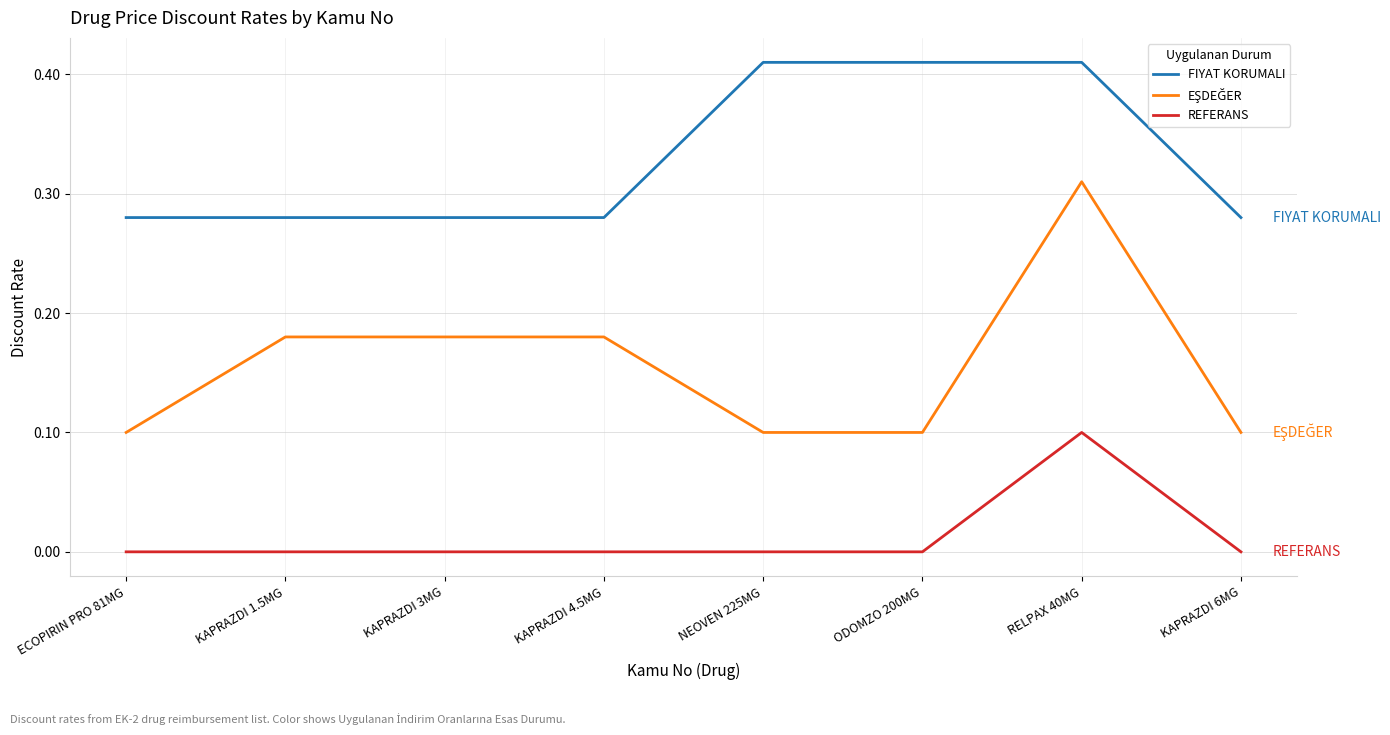

What position from the left is KAPRAZDI 6MG?

8